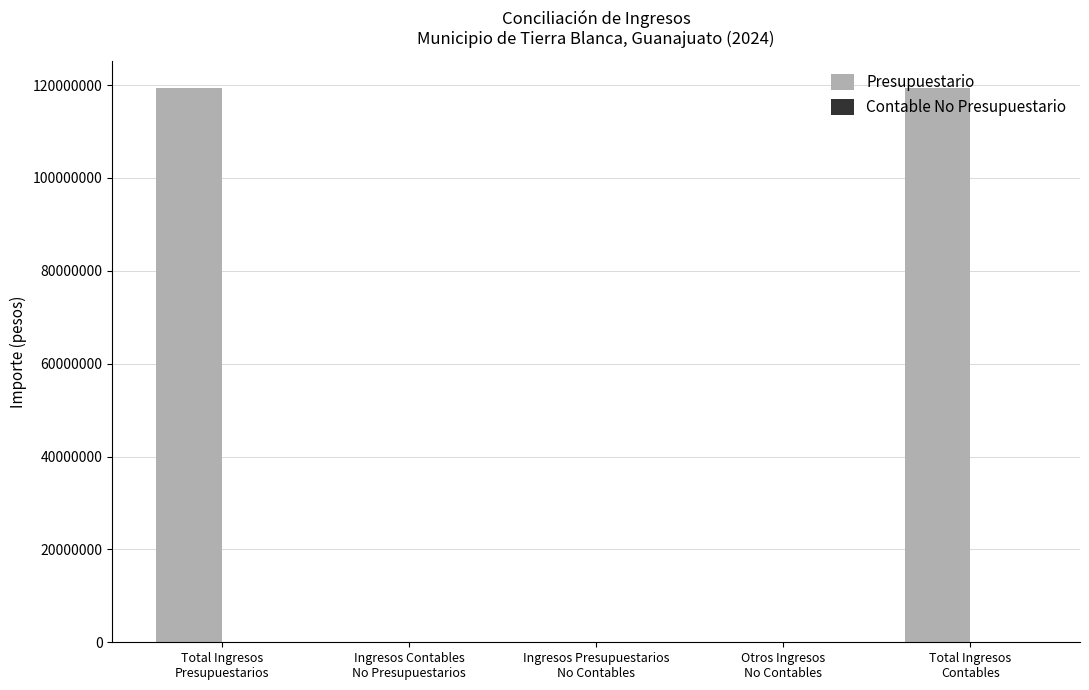

What is the sum of all values?

238608543.8